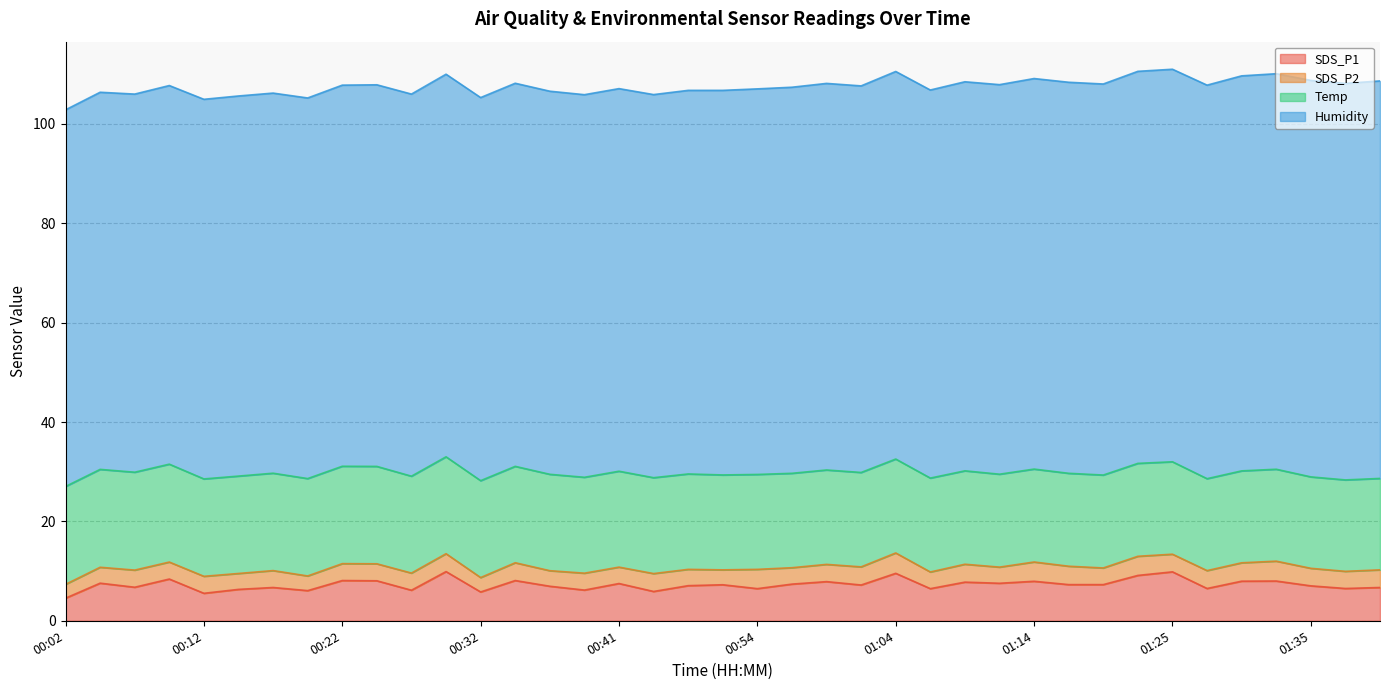

True or false: Humidity and SDS_P2 intersect in this chart.

False